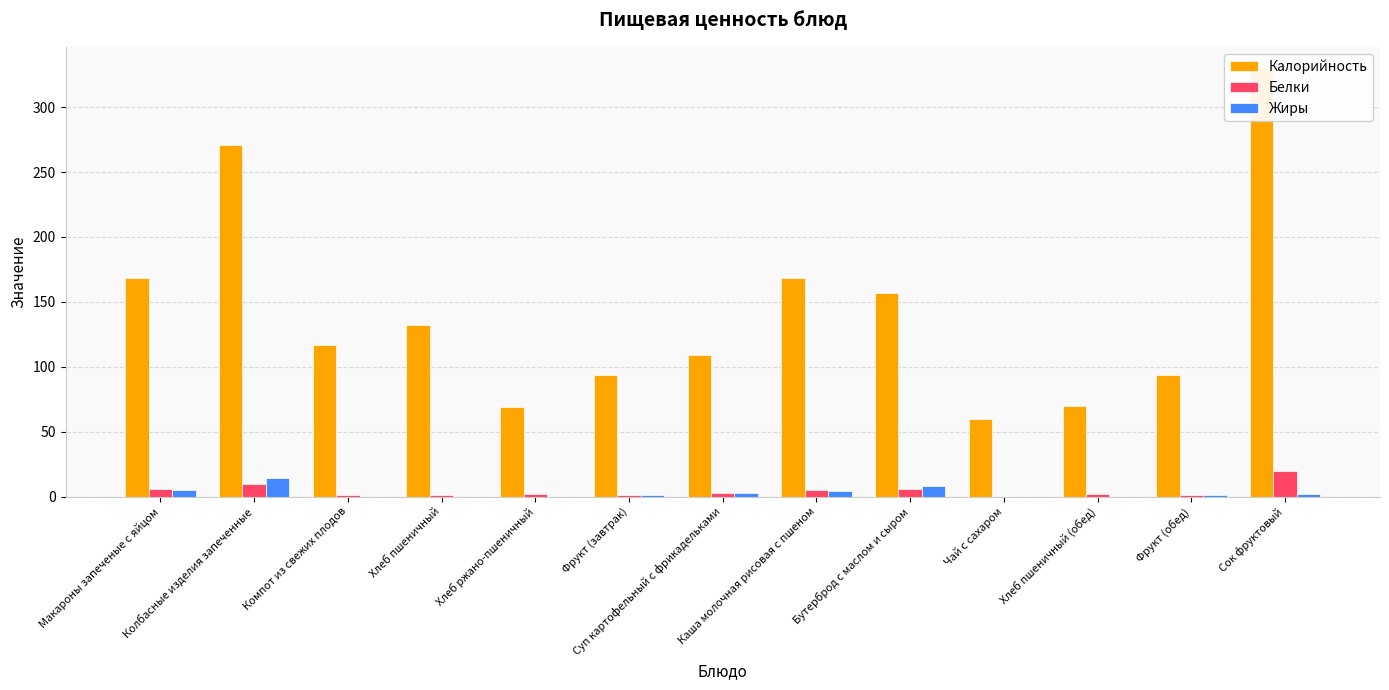

True or false: Белки has a value of 0.0 at Чай с сахаром.

True